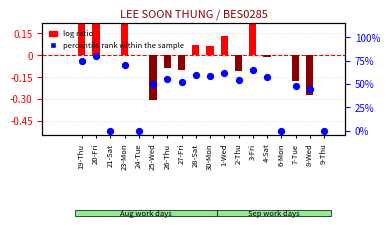

Which series has the largest Y range (max minus min)?

percentile rank within the sample